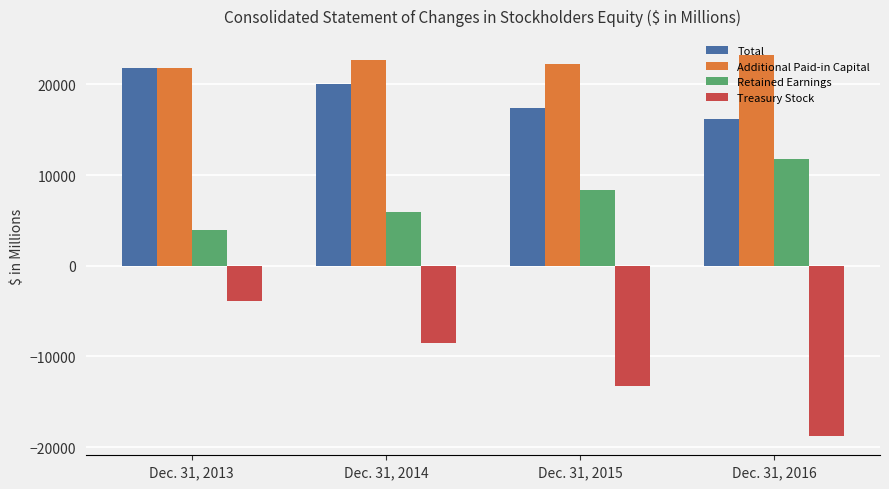

How many series are shown in this chart?

4